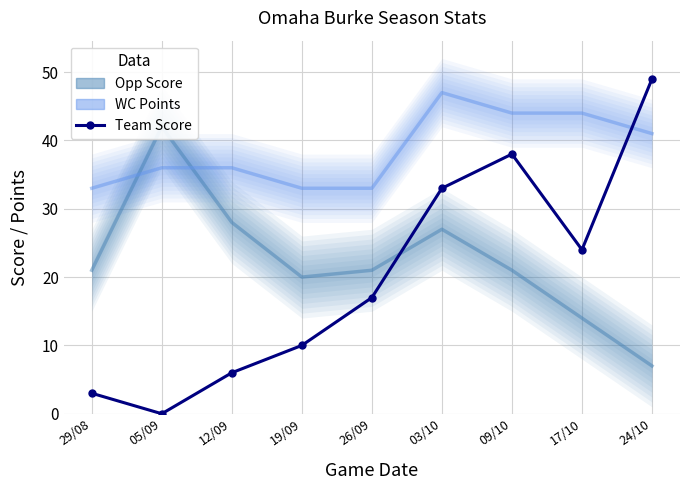

Reading left to right, what are all the values shown in this chart?

Opp Score: 21	42	28	20	21	27	21	14	7
WC Points: 33	36	36	33	33	47	44	44	41
Team Score: 3	0	6	10	17	33	38	24	49